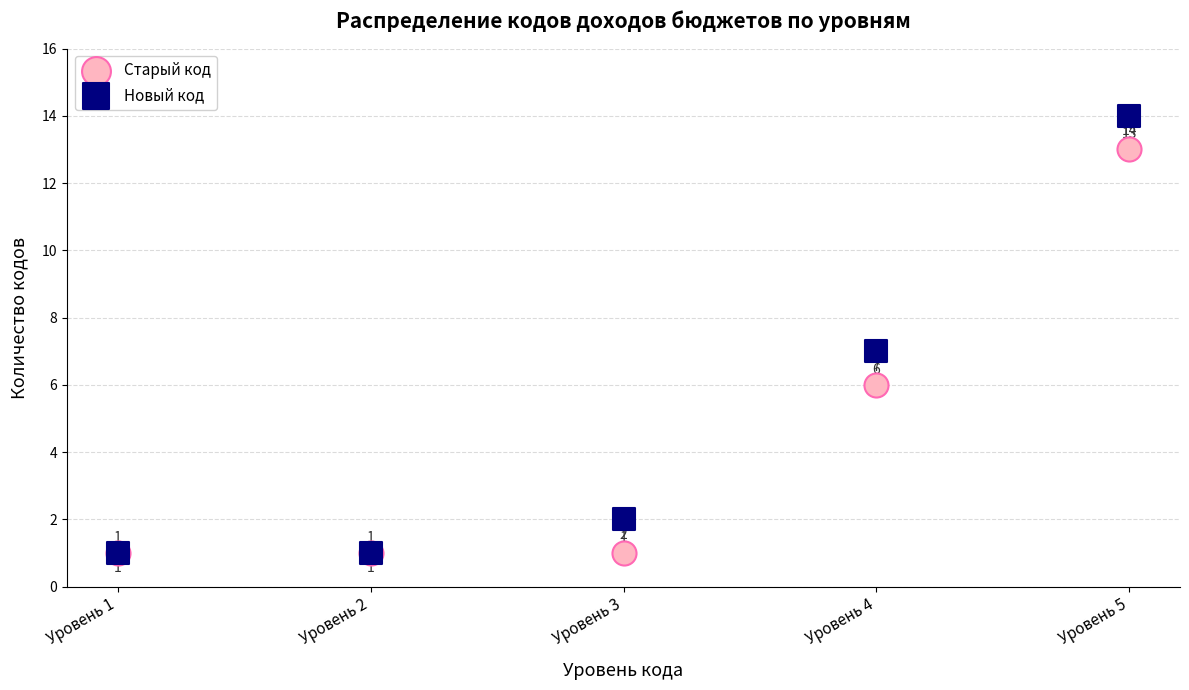

In the Старый код series, what Y value is closest to 7?

6